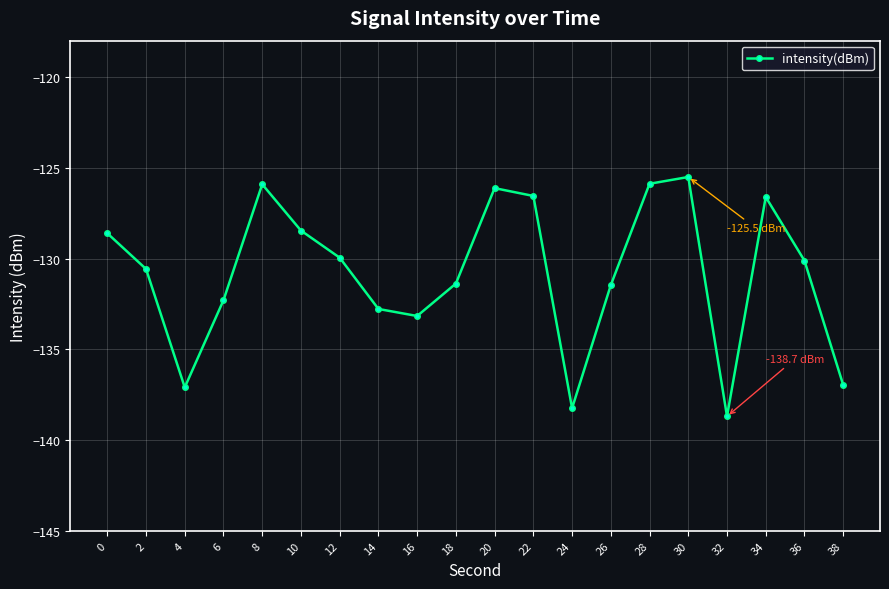

Where is the data nearest to the value -132?

6